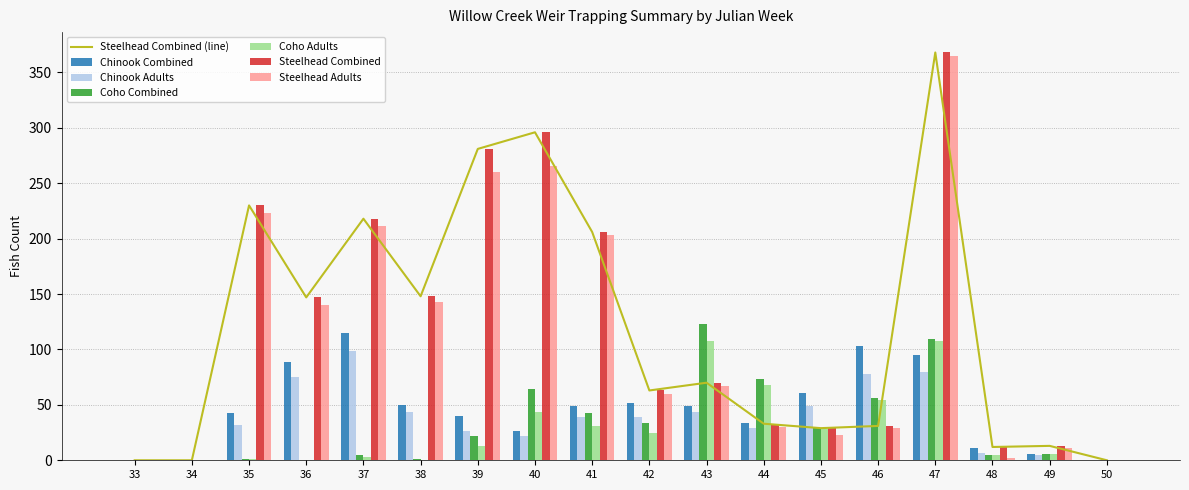

Is it true that Chinook Adults equals 39 at 41?

True